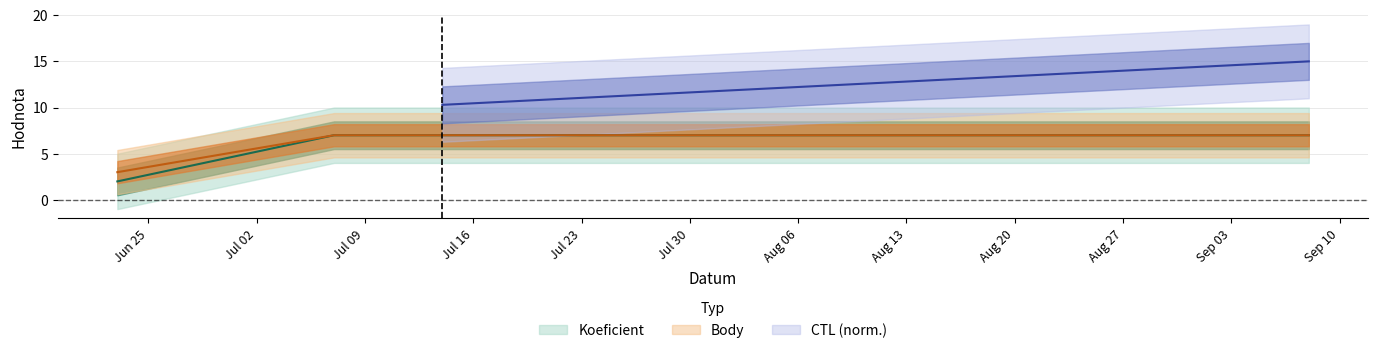

The Body series shows 11 at 2018-07-14. True or false?

False